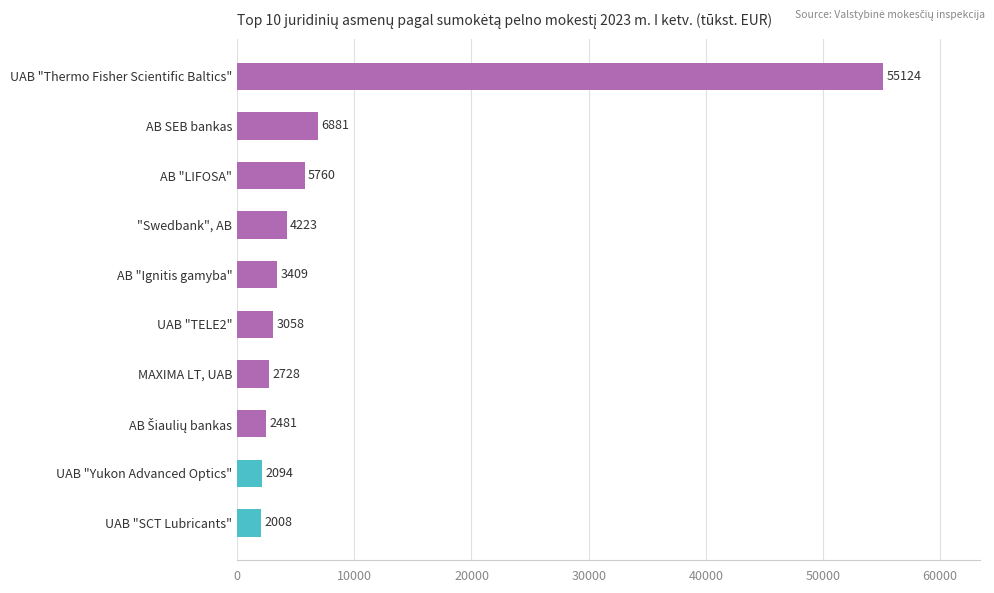

Does the chart contain any negative values?

No